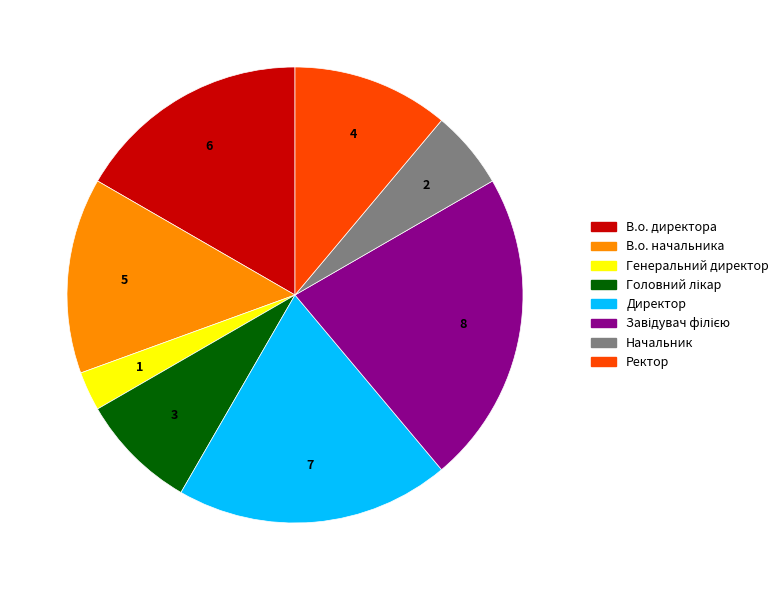

What is the ratio of the value at В.о. директора to the value at Директор?

0.9